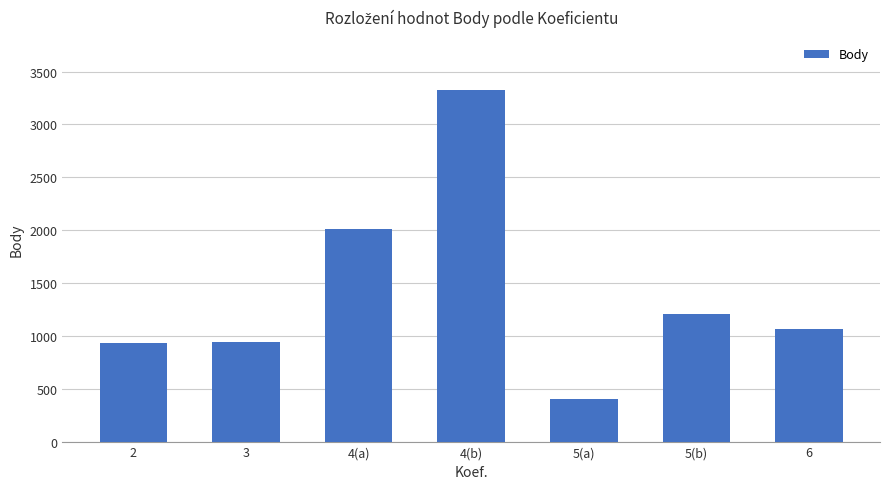

How many values are below 1067?

3